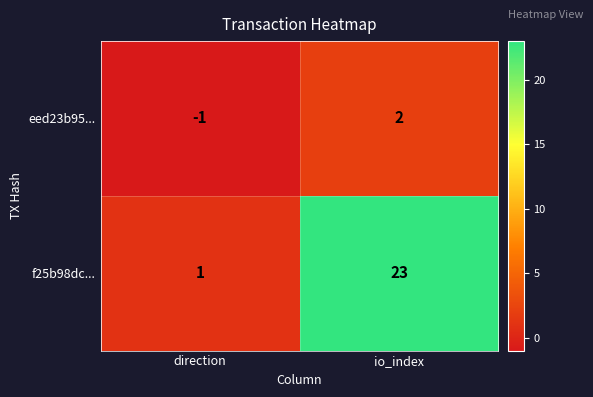

True or false: f25b98dc... has a value of 32 at io_index.

False